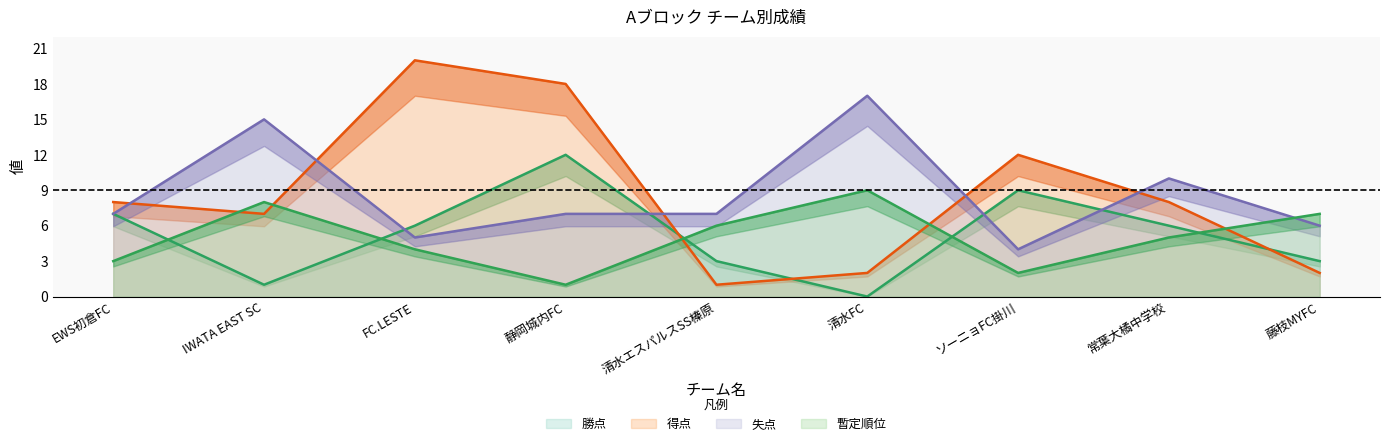

What is the difference between the 勝点 values at IWATA EAST SC and 静岡城内FC?

11